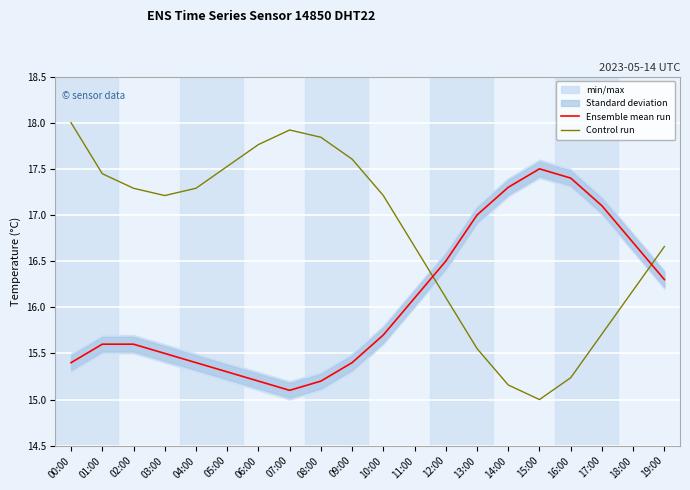

What is the sum of all Control run values?

335.4